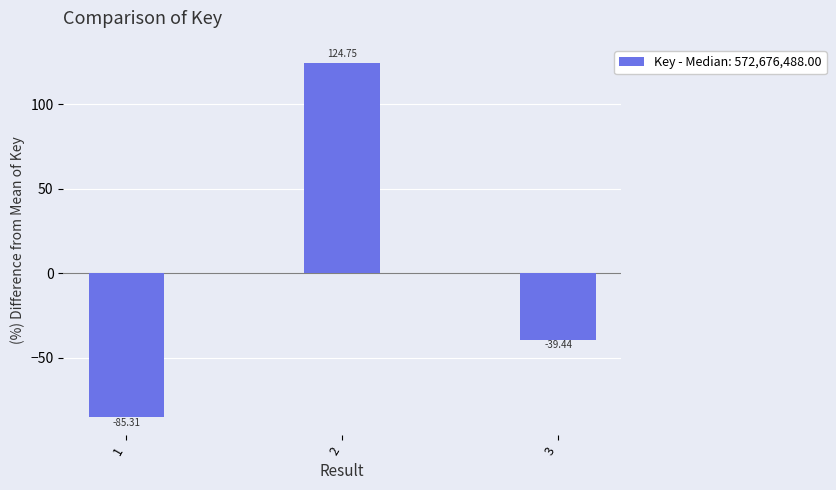

What is the approximate value at 2?

124.8